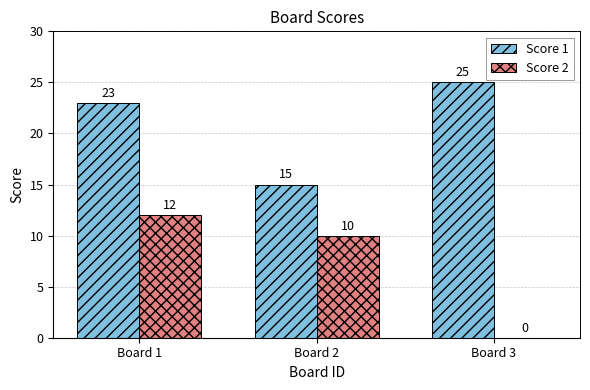

What are all the series names shown in the legend?

Score 1, Score 2